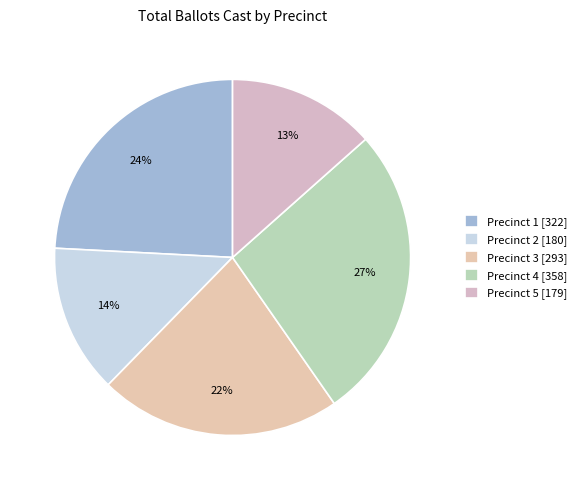

How many segments does this pie chart have?

5